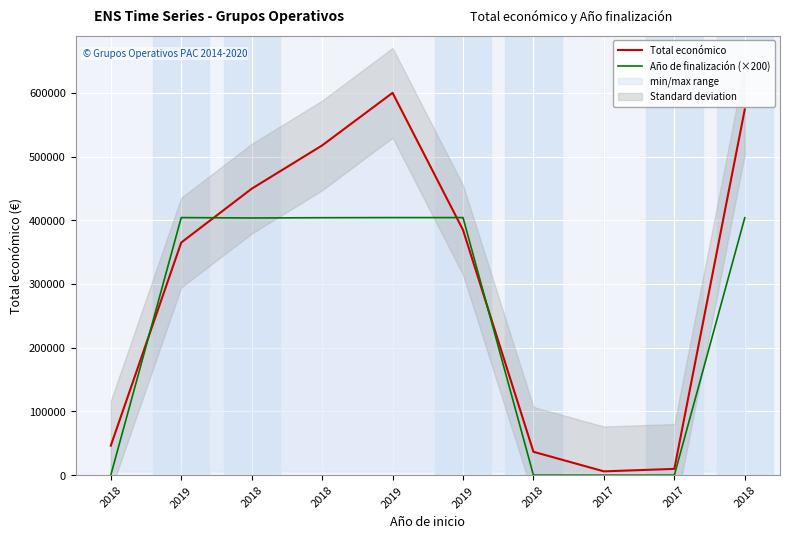

True or false: Total económico has more than 0 points higher than both neighbors.

True